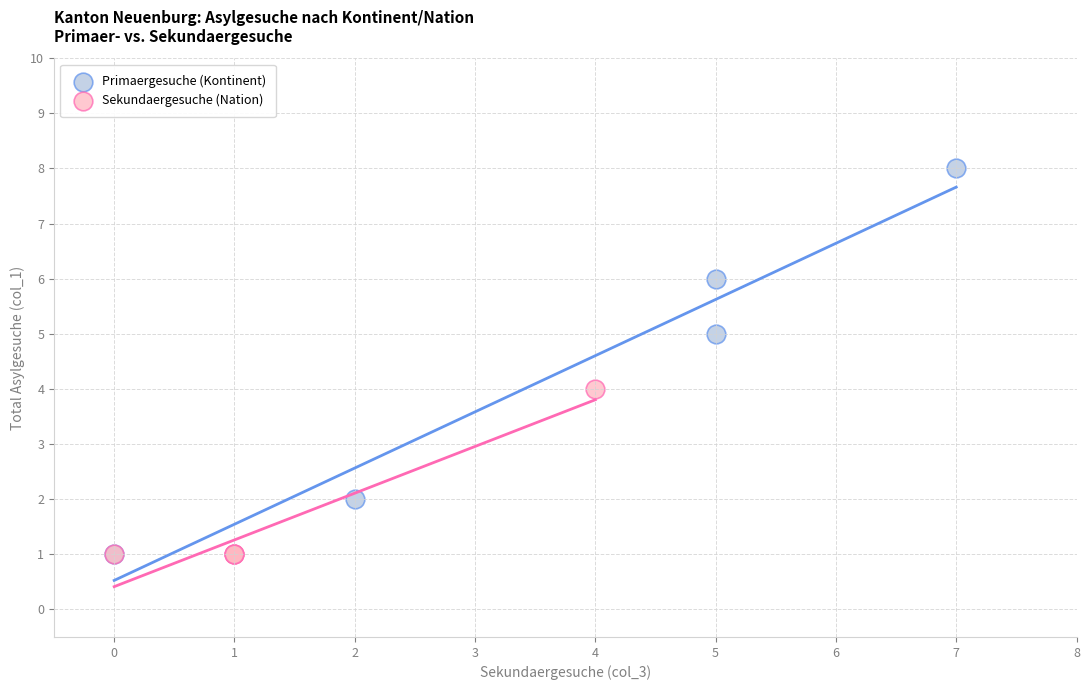

What are all the series names shown in the legend?

Primaergesuche (Kontinent), Sekundaergesuche (Nation)